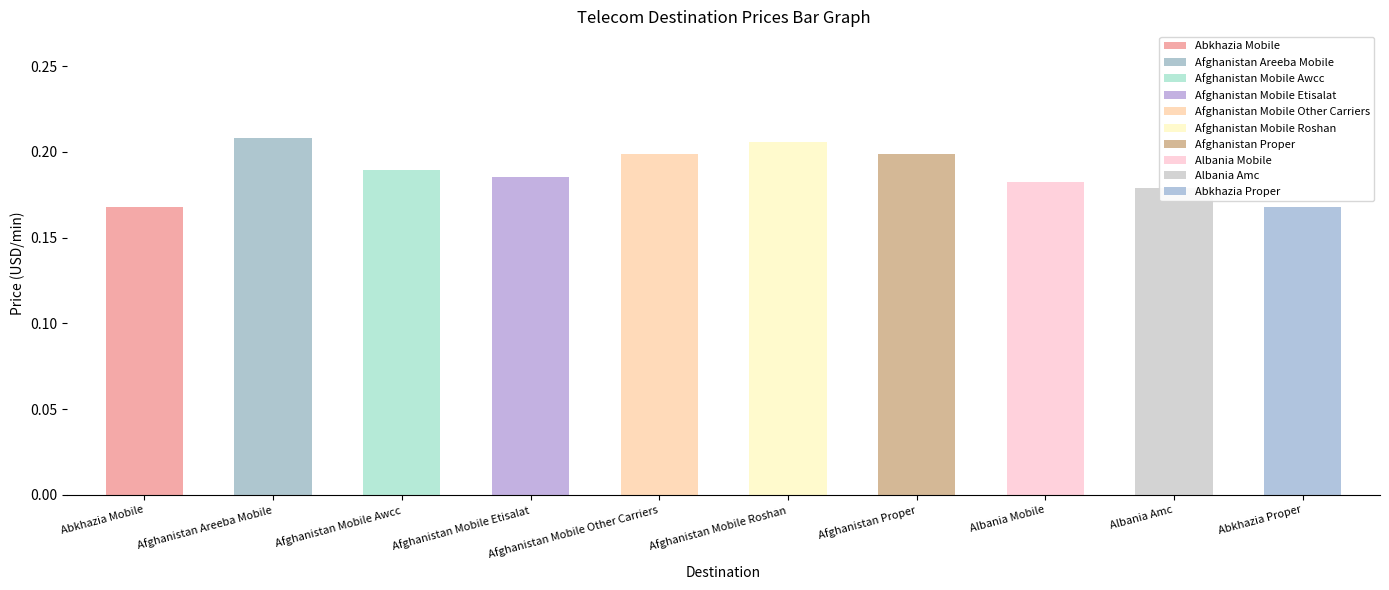

What is the sum of the values at Albania Mobile and Abkhazia Proper?

0.4